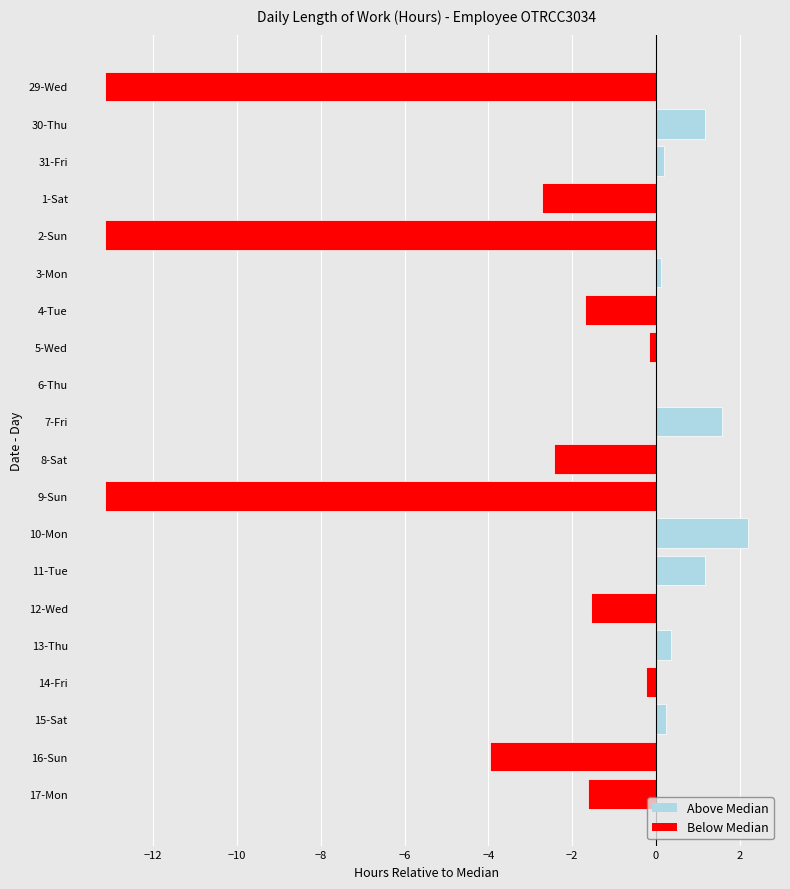

True or false: the data shows 2.2 at 10-Mon.

True